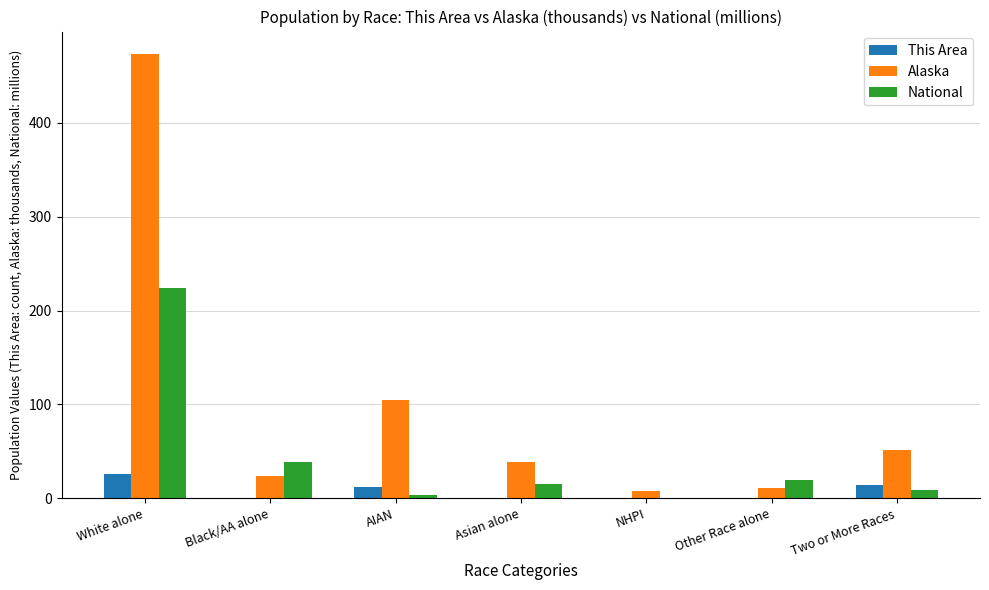

Between White alone and Black/AA alone, which series saw the biggest shift?

Alaska